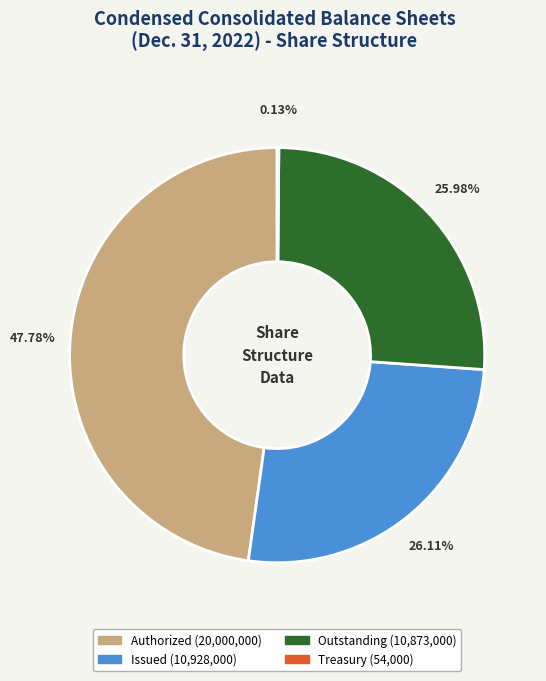

Is there a majority slice in this chart?

No